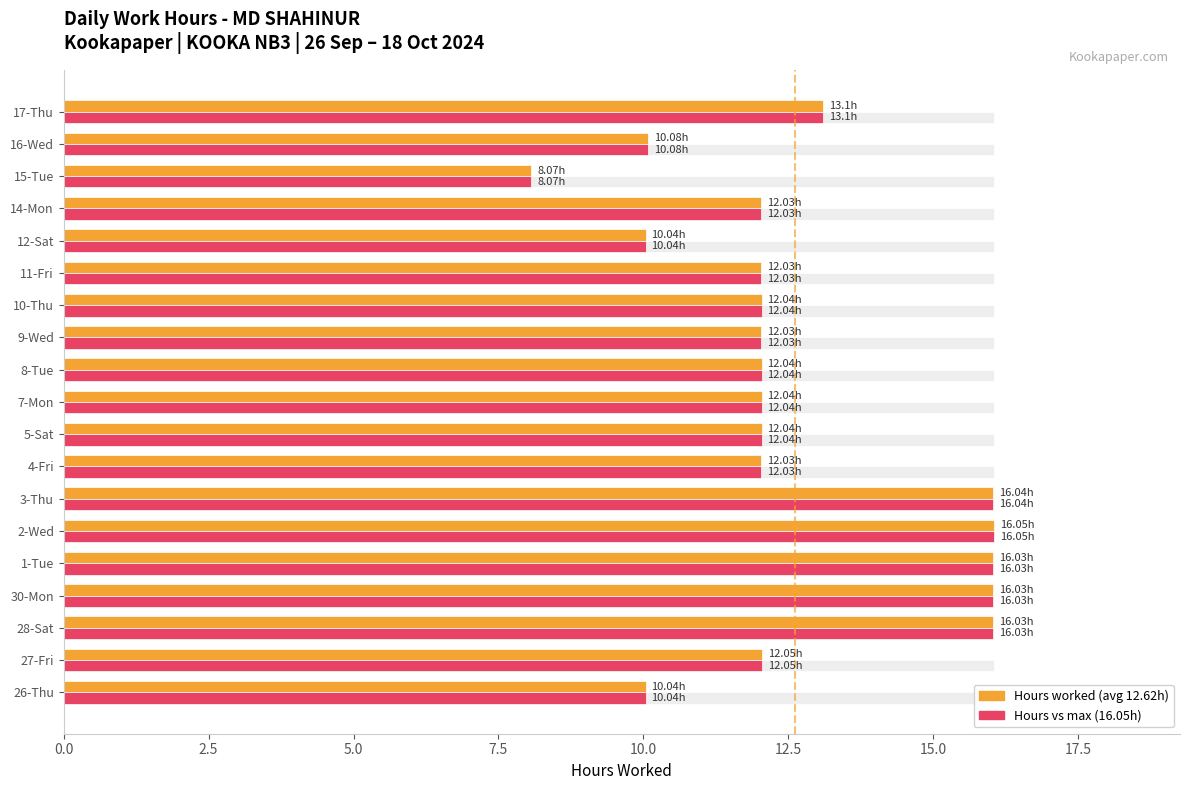

How many bars are there in each group?

2